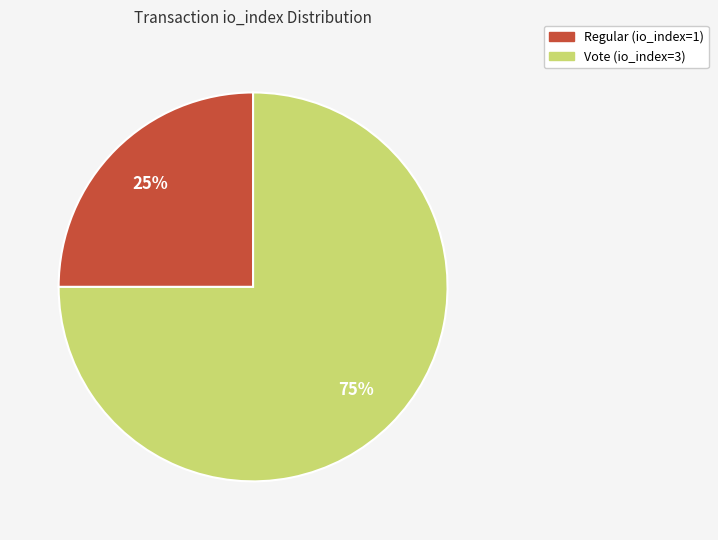

Is there any slice that represents more than half of the pie?

Yes